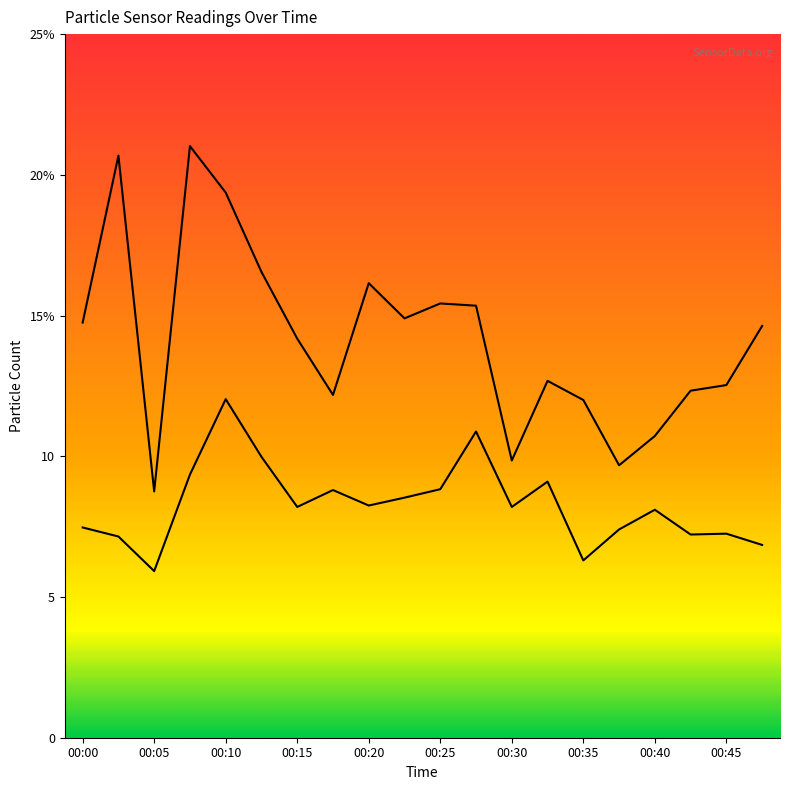

At which label is SDS_P2 closest to 8?

00:40